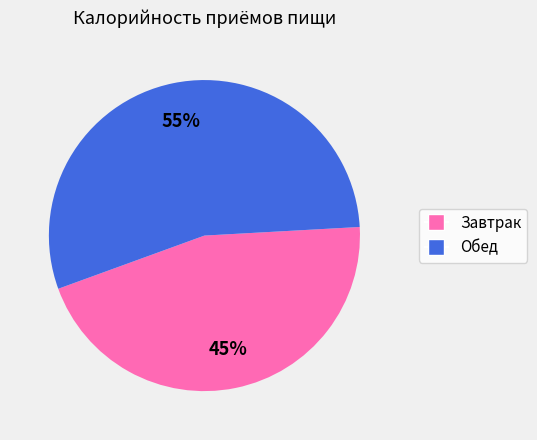

To the nearest percent, what portion does Обед represent?

55%